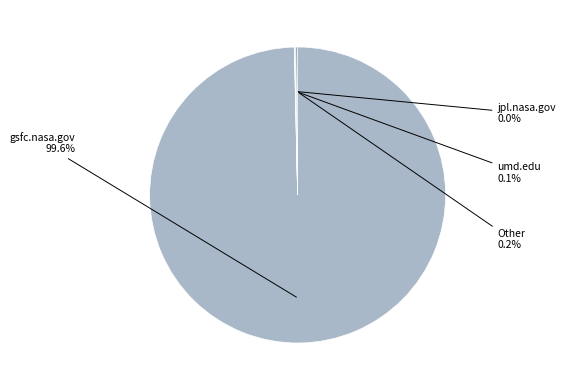

Is there a majority slice in this chart?

Yes